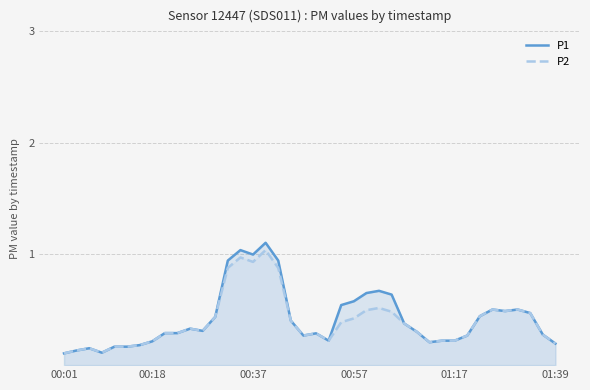

Does the chart have visible grid lines?

Yes